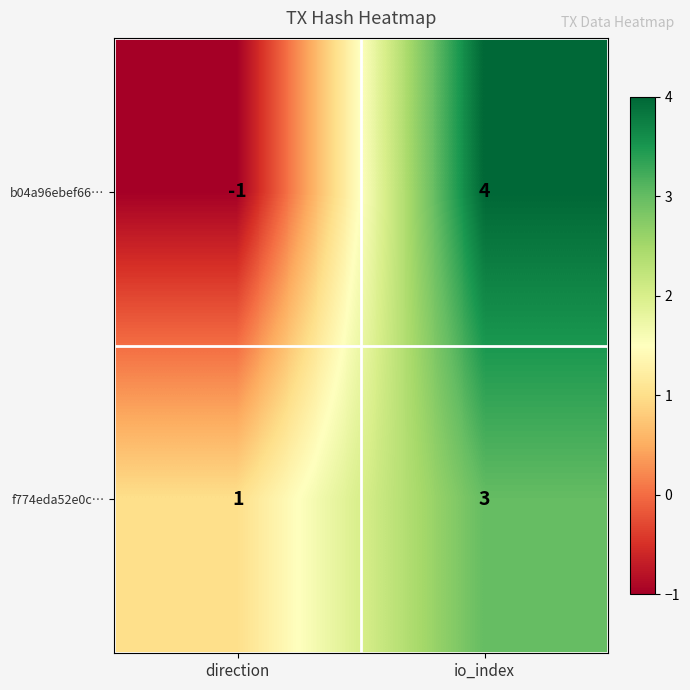

Rank the series by their average value, from lowest to highest.

b04a96ebef66…, f774eda52e0c…